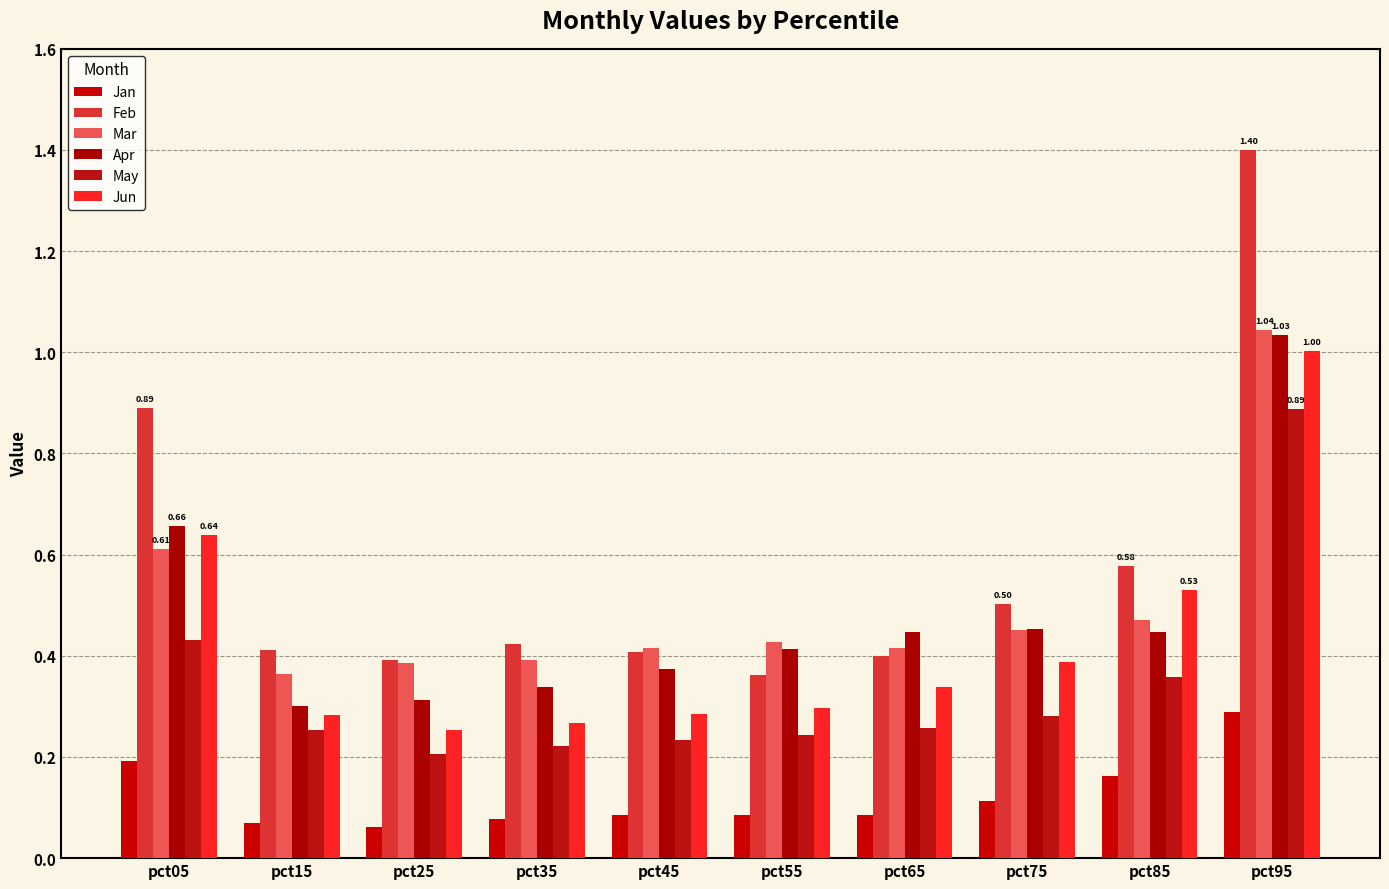

How many groups of bars are there?

10